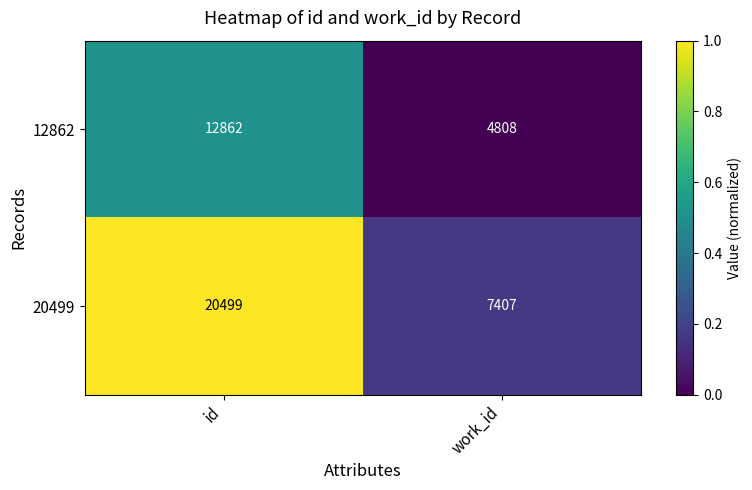

What is the difference between the 12862 values at id and work_id?

8054